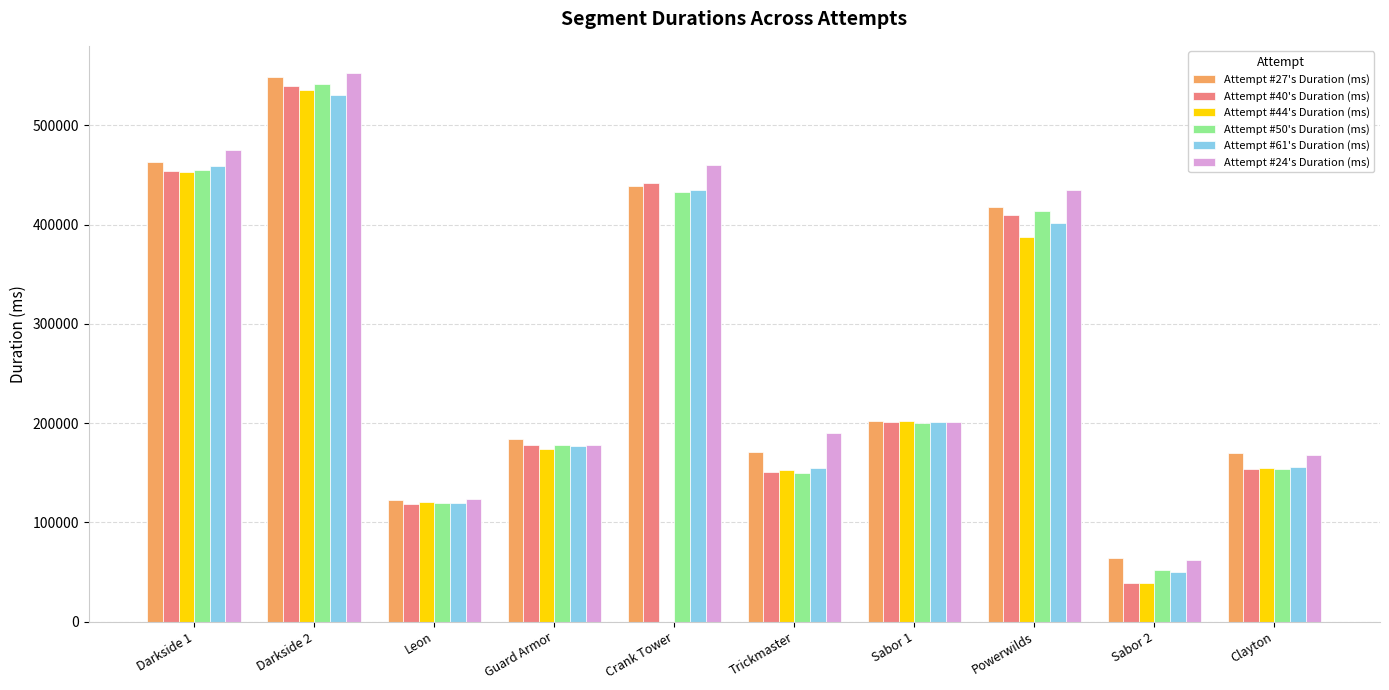

Is the value of Attempt #24's Duration (ms) at Darkside 1 greater than the value of Attempt #27's Duration (ms) at Darkside 1?

Yes